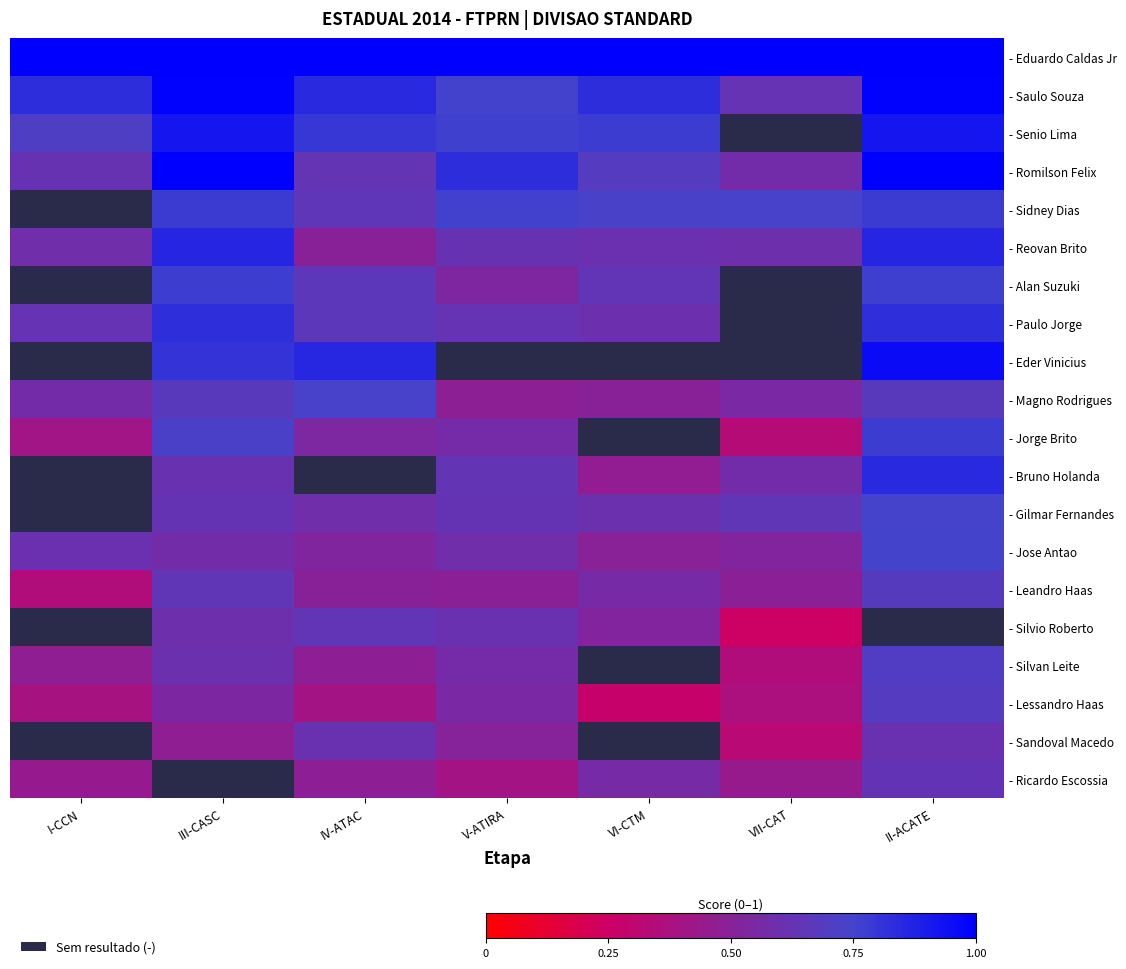

Which label corresponds to the largest value in the chart?

I-CCN